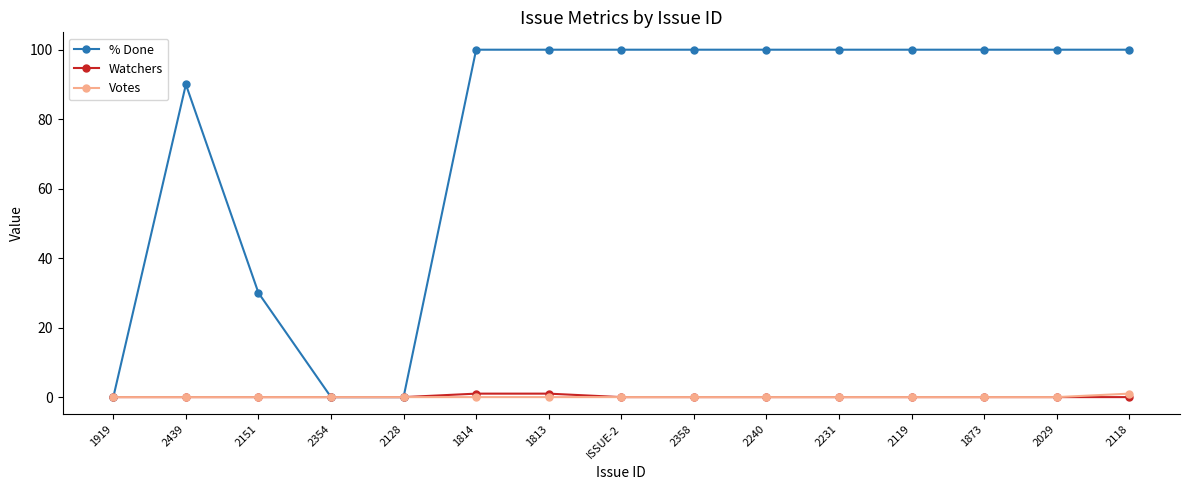

What is the label of the 7th point from the right?

2358